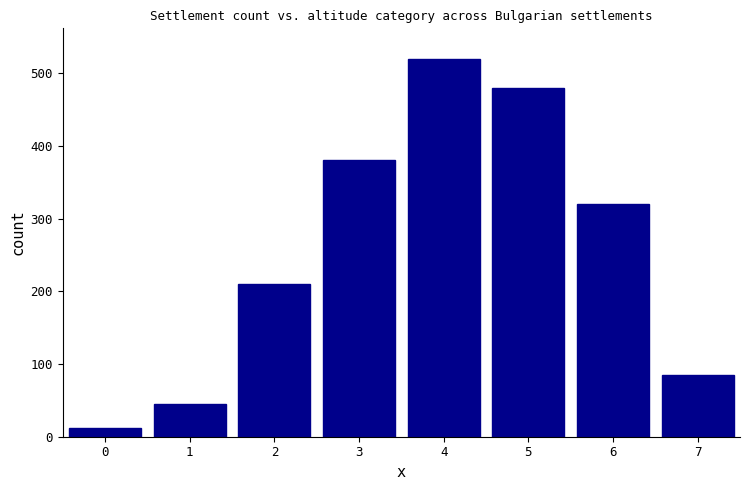

Reading right to left, list all the values displayed in this chart.

85	320	480	520	380	210	45	12